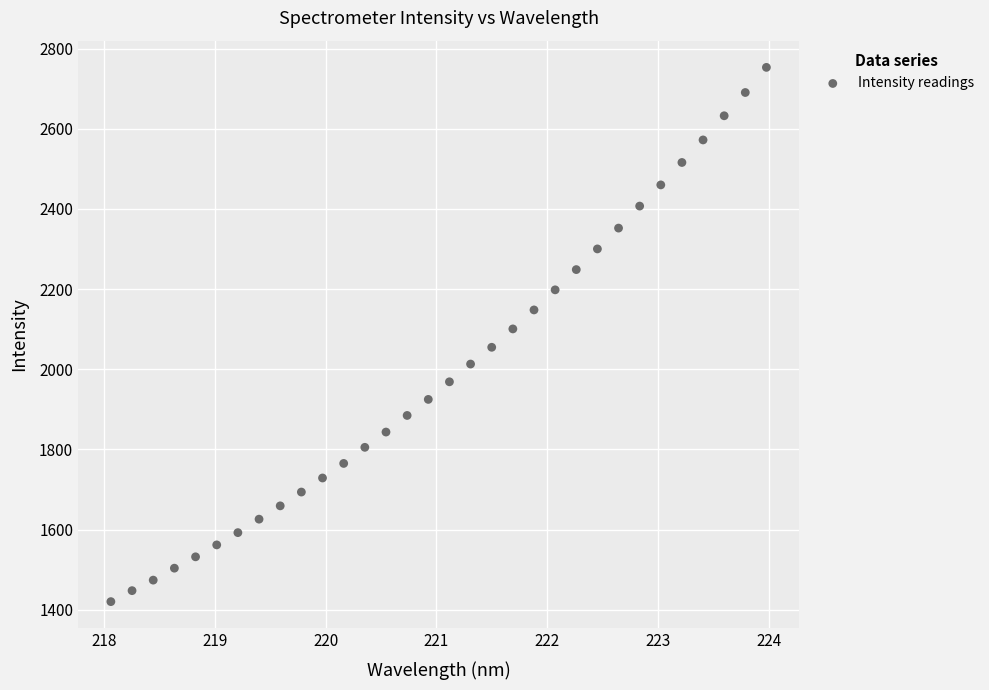

What is the range of X values (max minus min)?

5.9